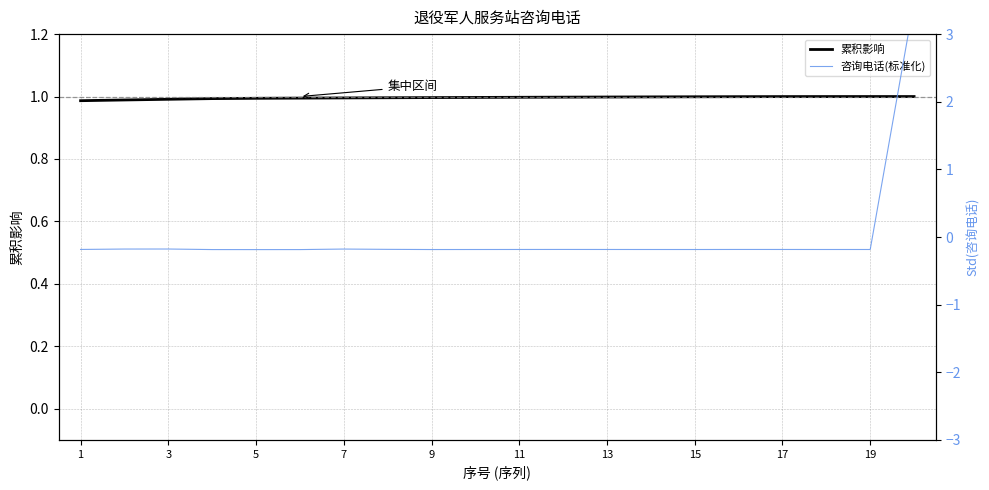

The 累积影响 series shows 1.0 at 3. True or false?

True